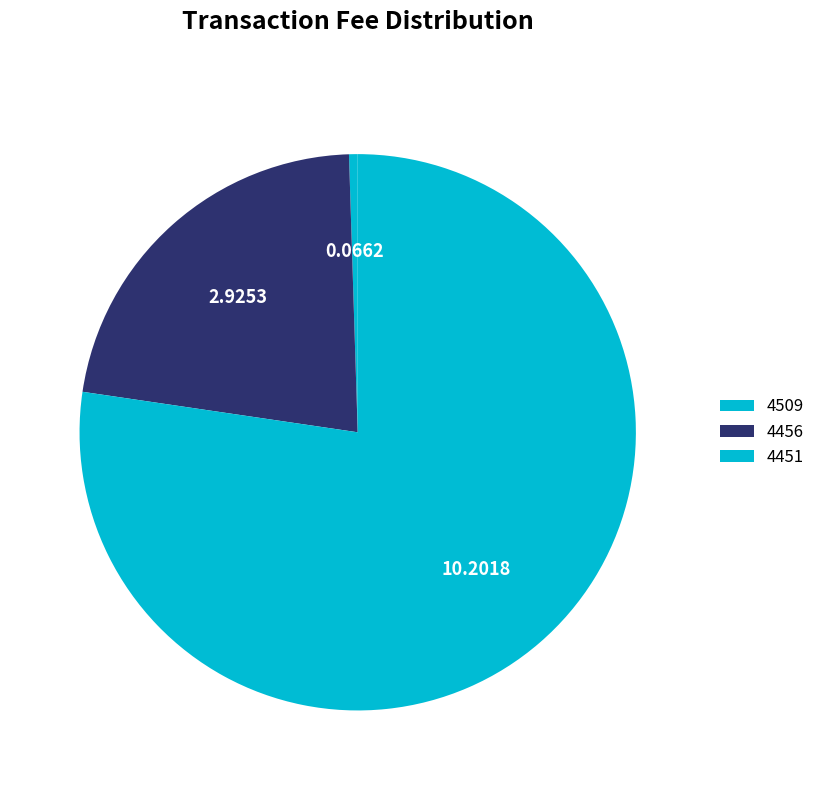

To the nearest percent, what percentage of the pie is 4509?

1%